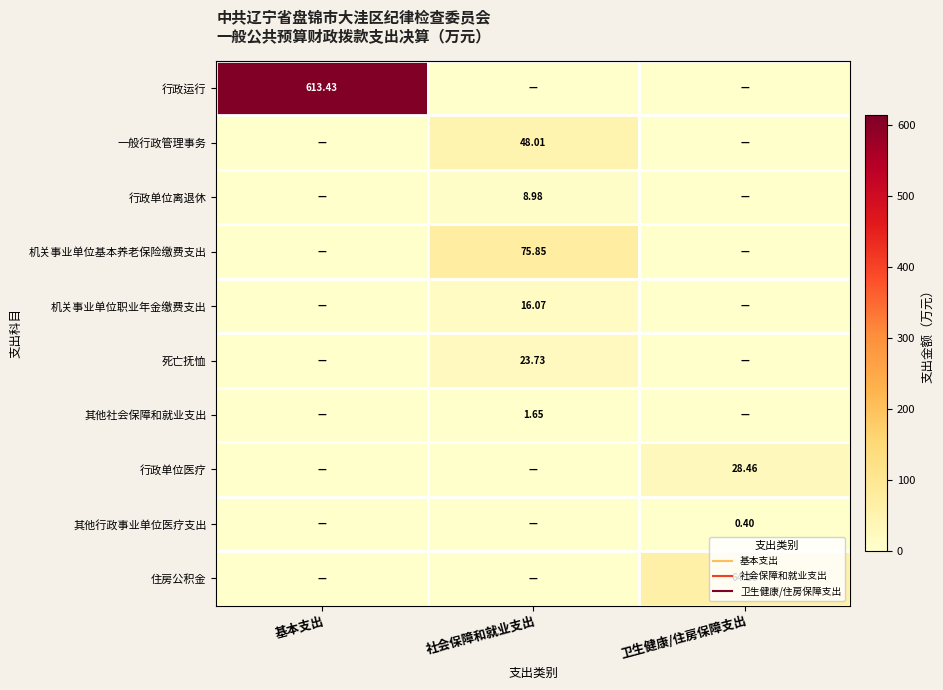

How many data points does each series have?

3